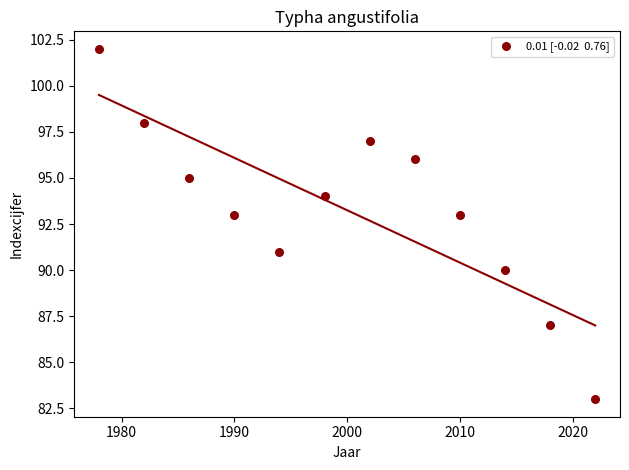

What is the average X value?

2000